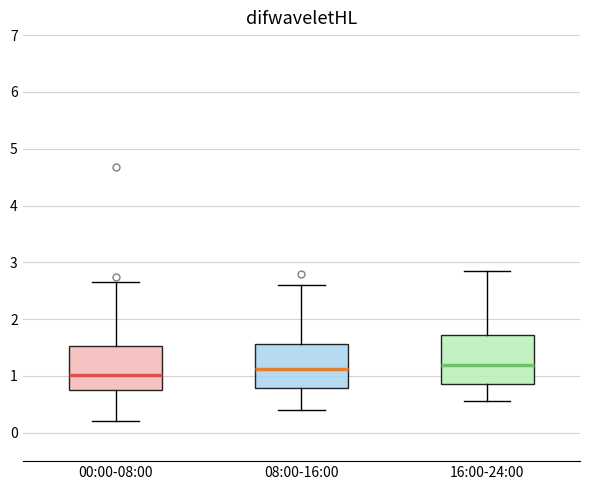

Reading left to right, transcribe this box plot: for each box, give where its median line is, the range the box spans, and where its two whiskers end, as read against the y-axis. The values are not printed on the chart, so give them approximately, as read against the axis.

00:00-08:00: median 1.0, box 0.7 to 1.5, whiskers 0.2 to 2.7
08:00-16:00: median 1.1, box 0.8 to 1.6, whiskers 0.4 to 2.6
16:00-24:00: median 1.2, box 0.9 to 1.7, whiskers 0.6 to 2.9